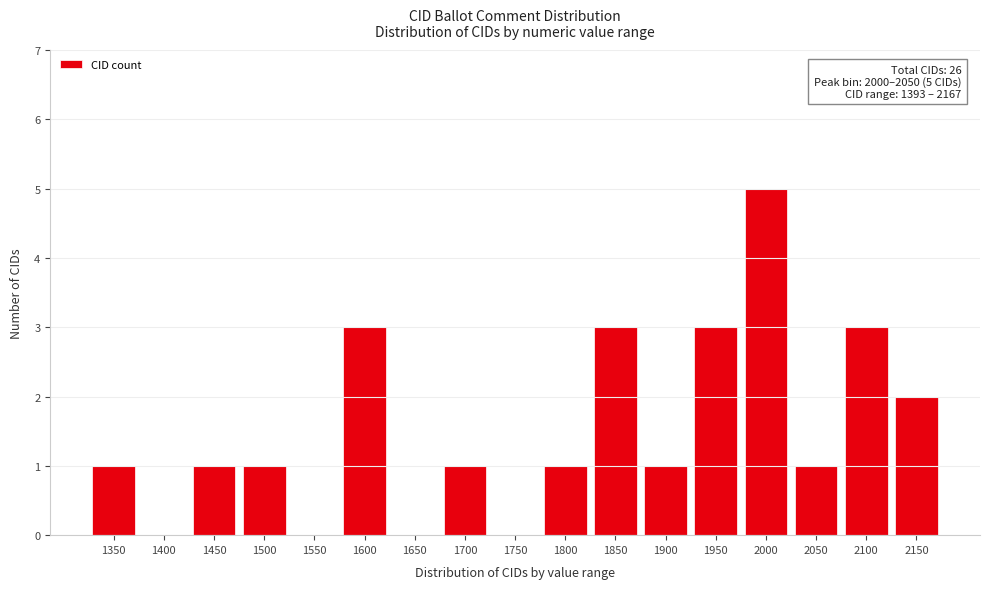

Reading left to right, transcribe all the data shown in this chart.

1350=1	1400=0	1450=1	1500=1	1550=0	1600=3	1650=0	1700=1	1750=0	1800=1	1850=3	1900=1	1950=3	2000=5	2050=1	2100=3	2150=2